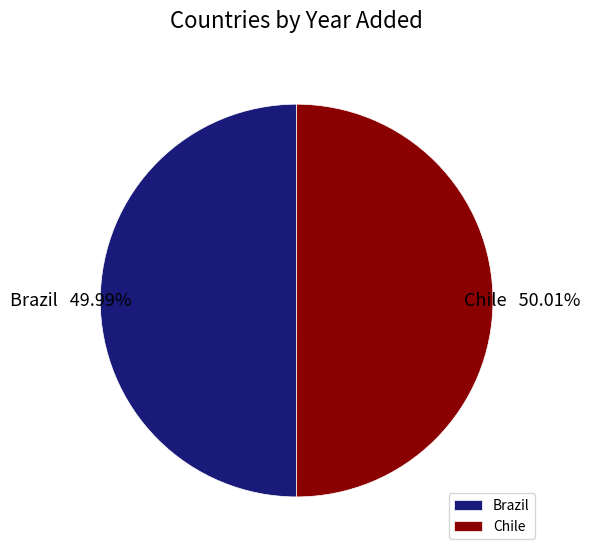

What percentage do Chile and Brazil together represent?

100.0%